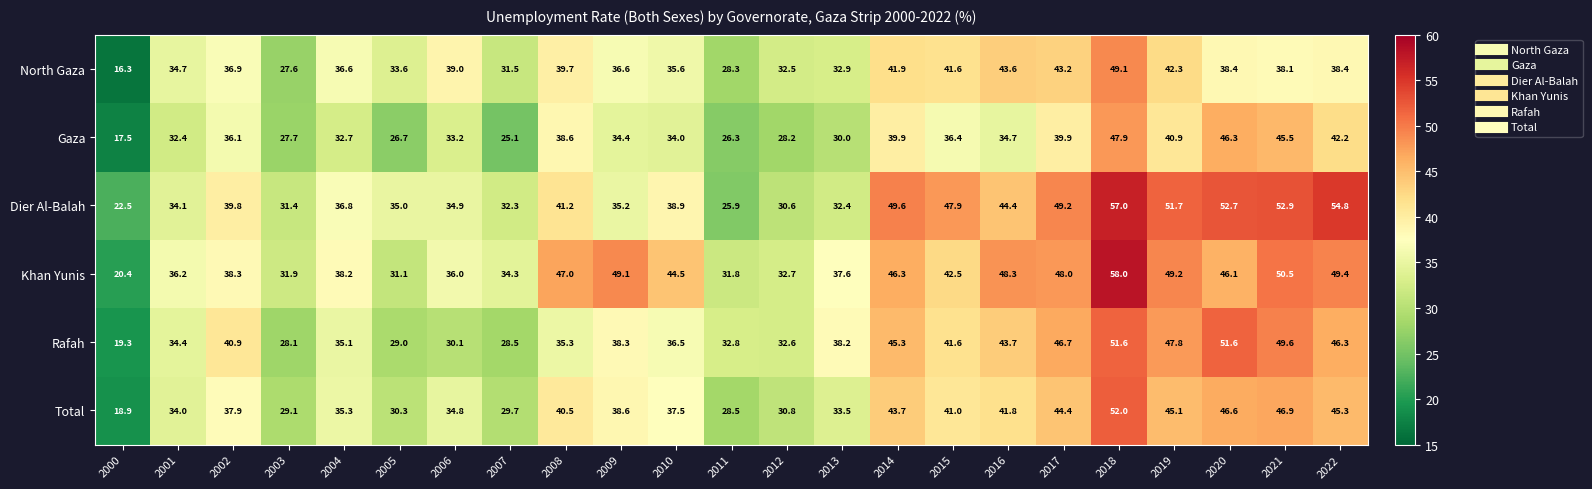

How many categories are shown in the chart?

23